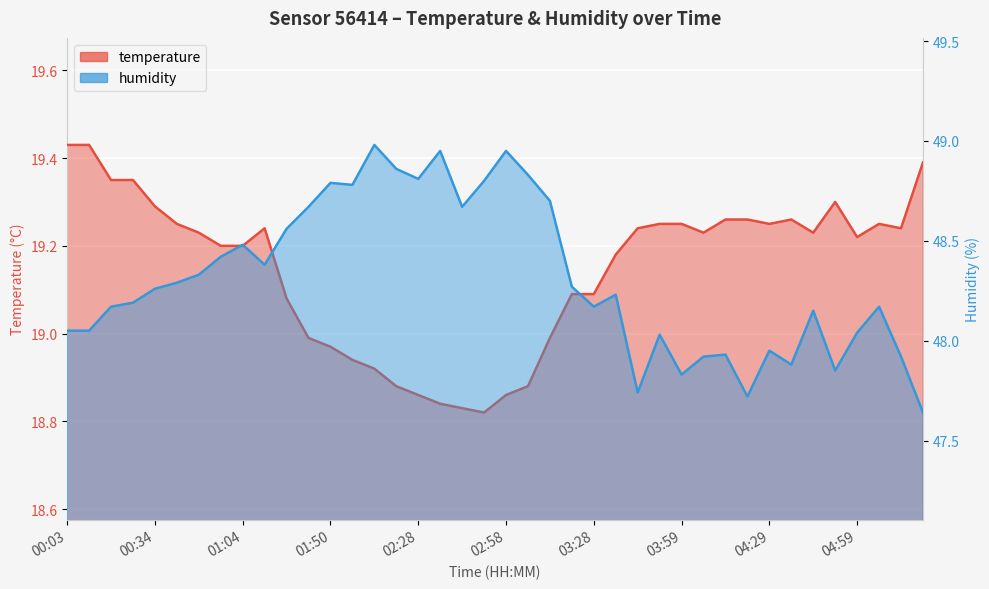

At which category does temperature reach its first local valley?

02:51